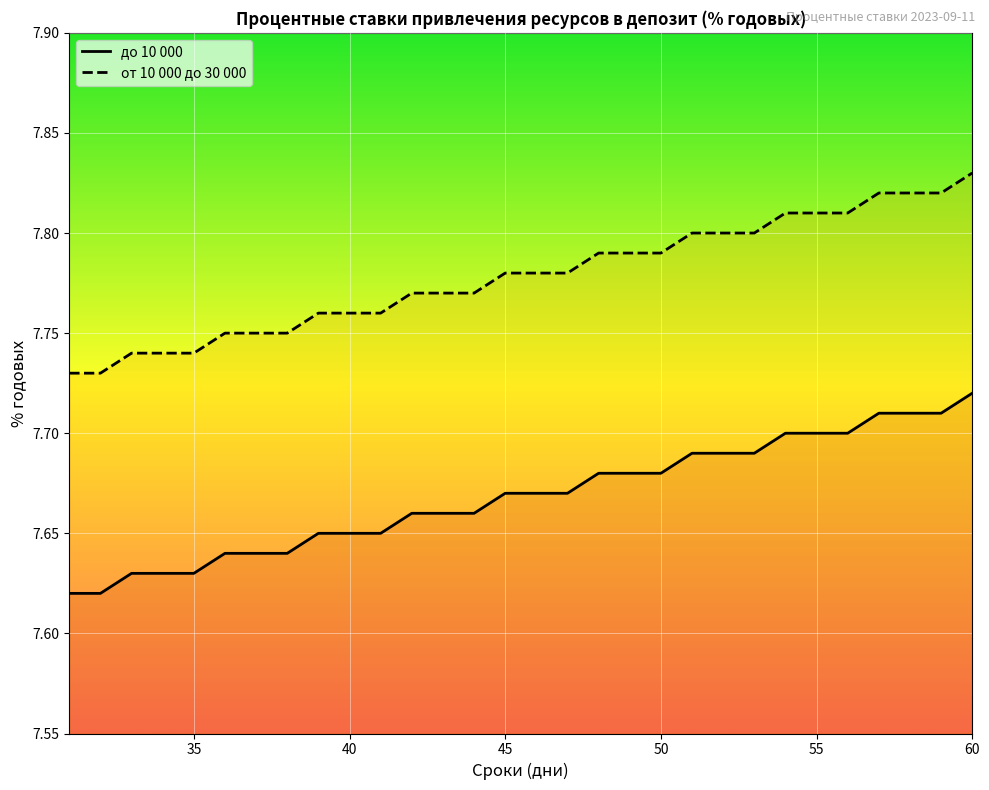

True or false: до 10 000 has a value of 13.1 at 40.

False